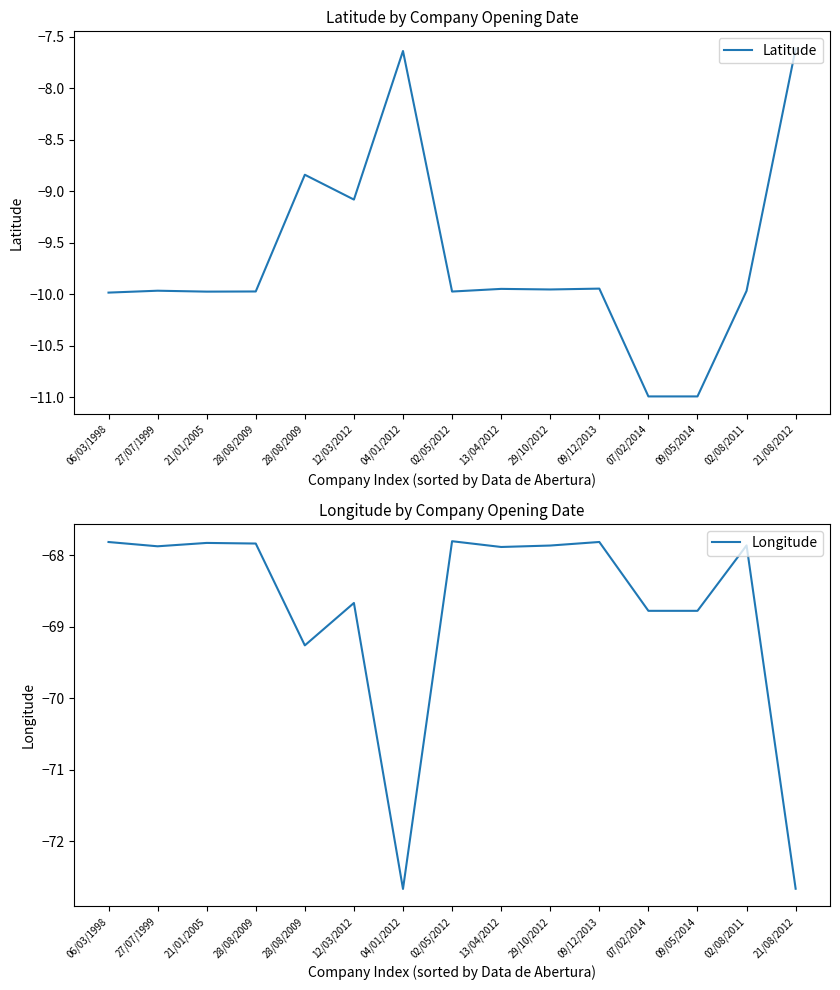

The Longitude series shows -111.5 at 13/04/2012. True or false?

False